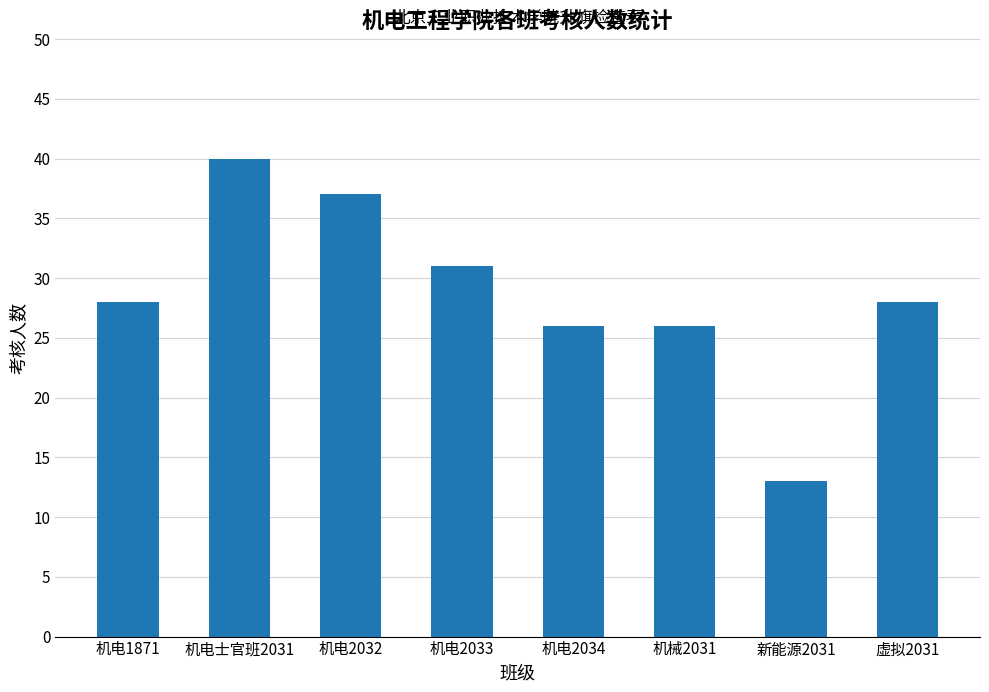

The value at 机电2032 is 37. True or false?

True